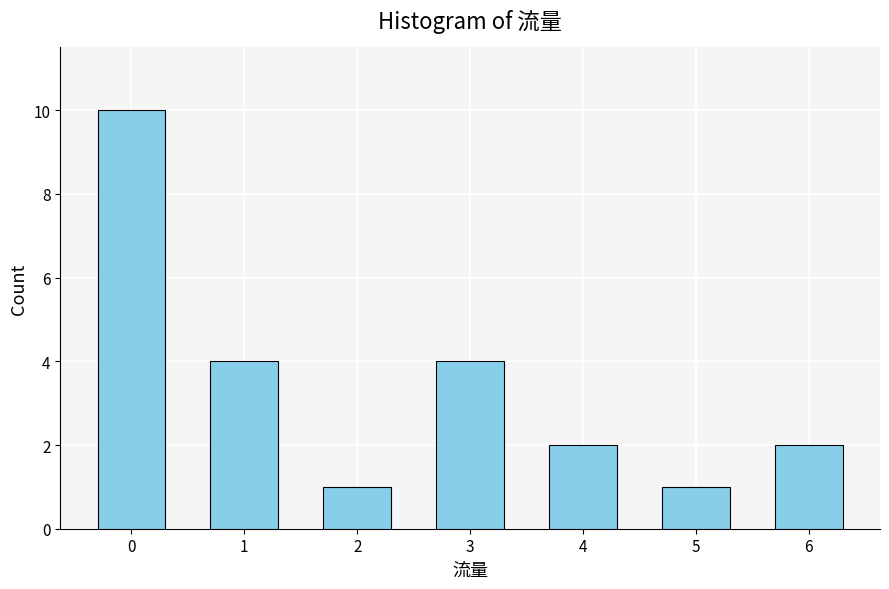

Reading left to right, list all the values displayed in this chart.

0=10	1=4	2=1	3=4	4=2	5=1	6=2